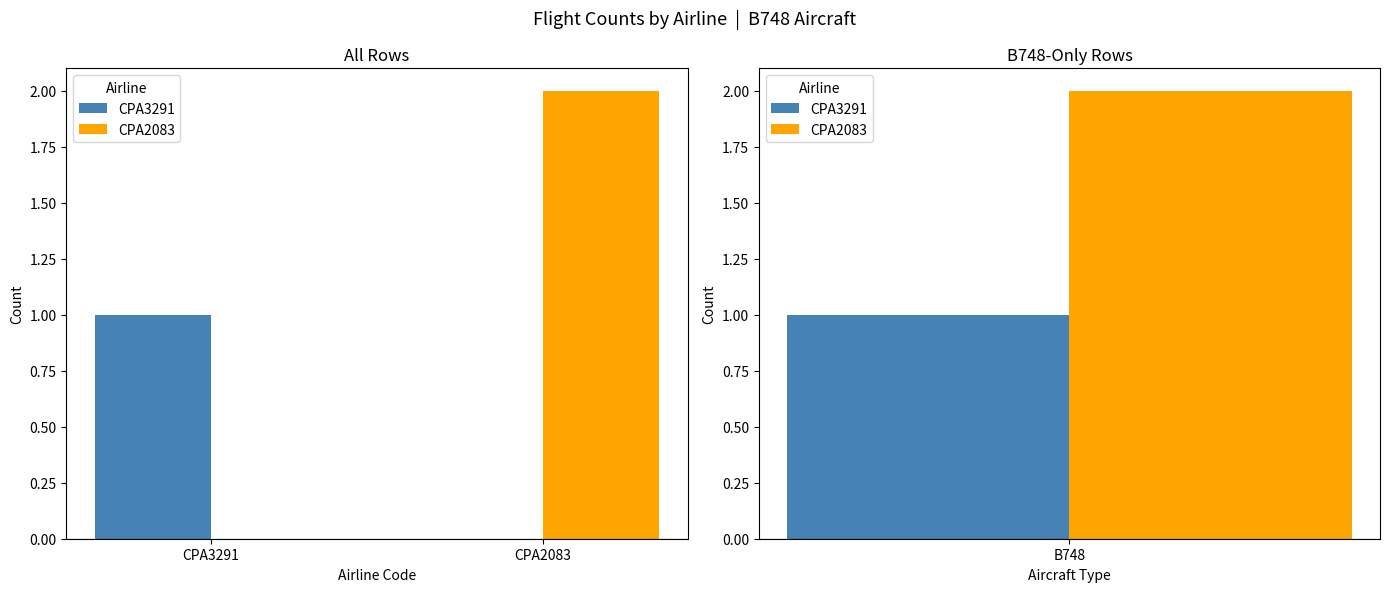

What is the spread (max minus min) of values at CPA3291?

1